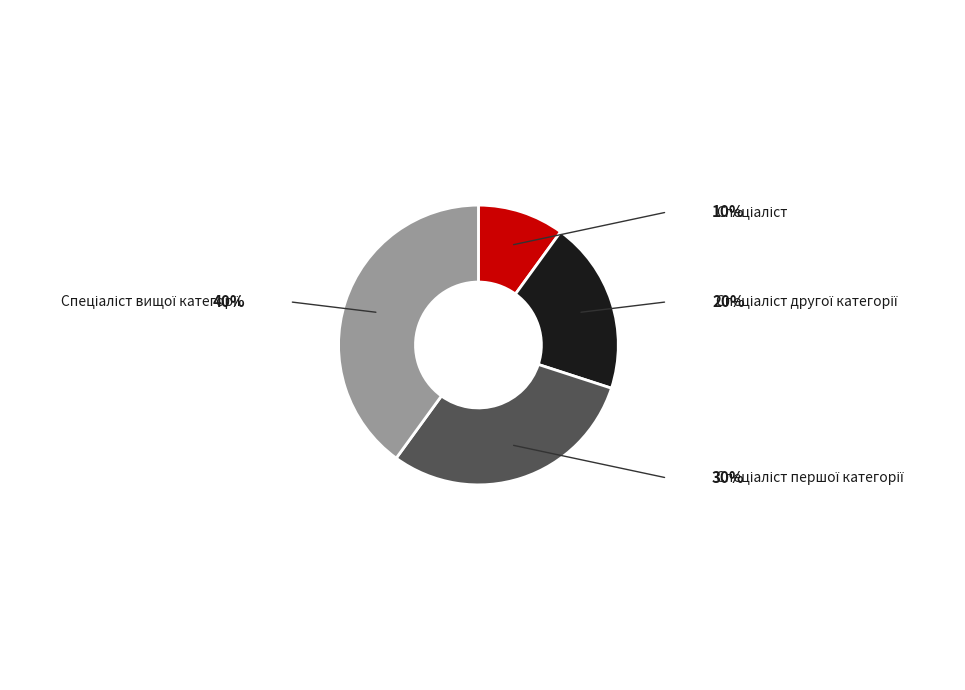

Is there a majority slice in this chart?

No